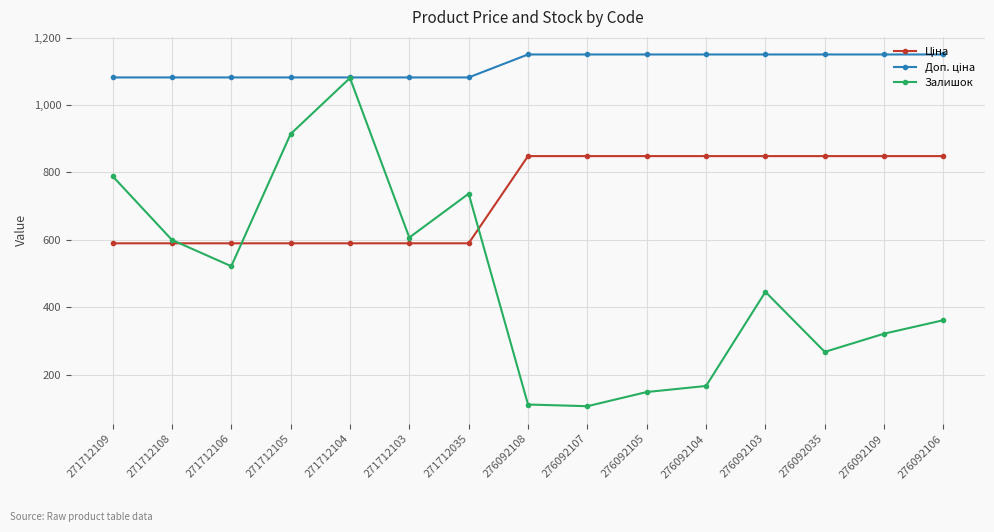

At how many categories does at least one series exceed 468?

15